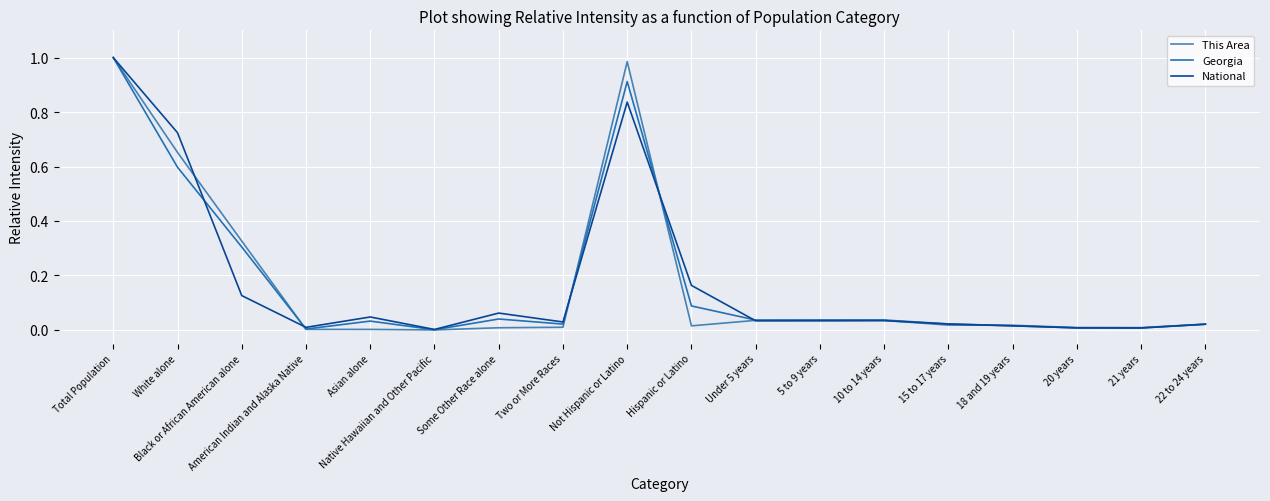

What position from the left is White alone?

2